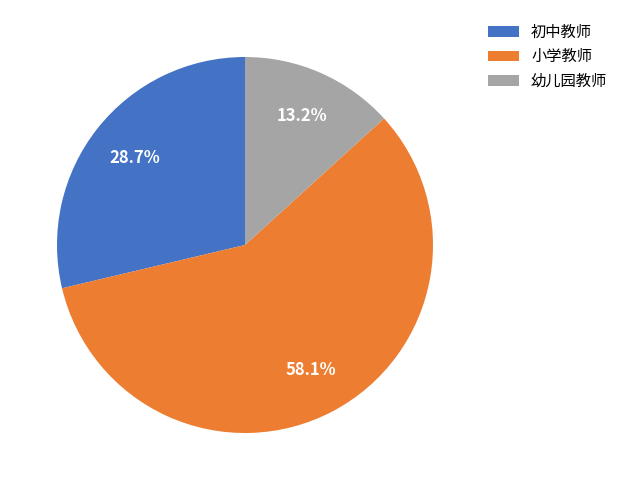

Is there a majority slice in this chart?

Yes